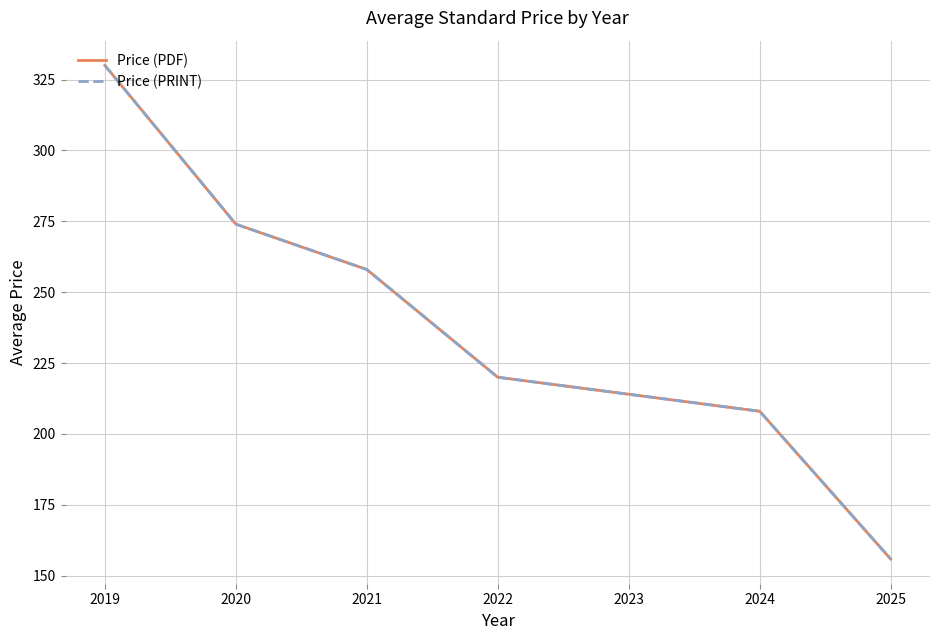

Does the chart display data point markers on the line(s)?

No